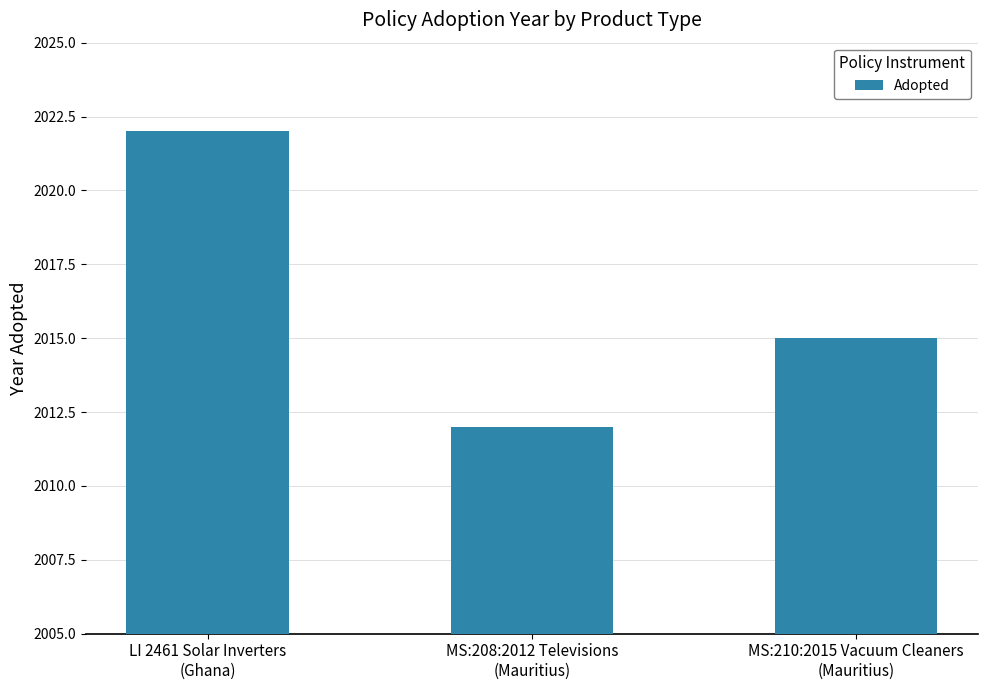

Are the bars horizontal?

No